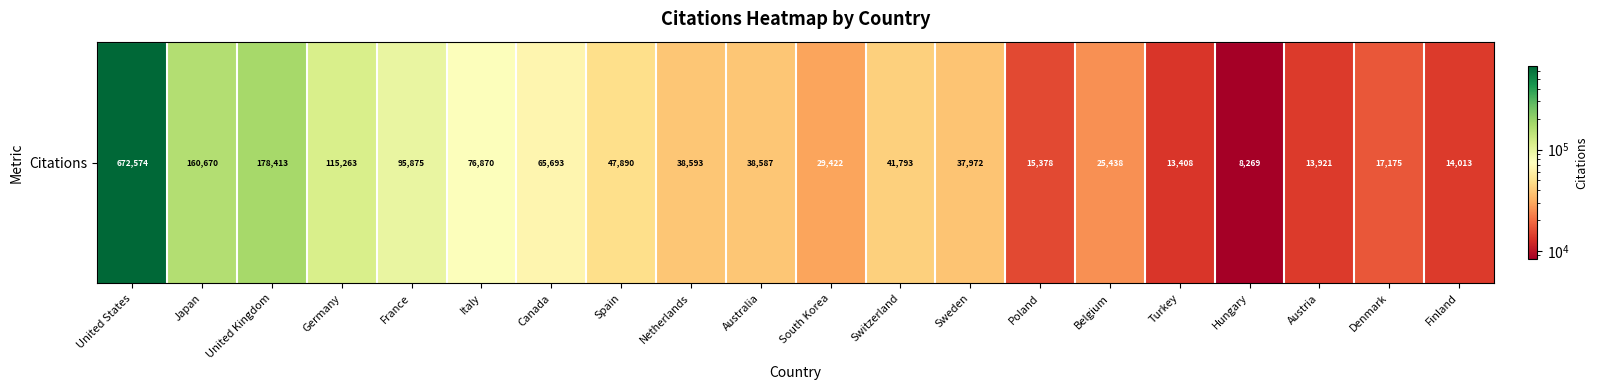

True or false: the data shows 5658 at Turkey.

False